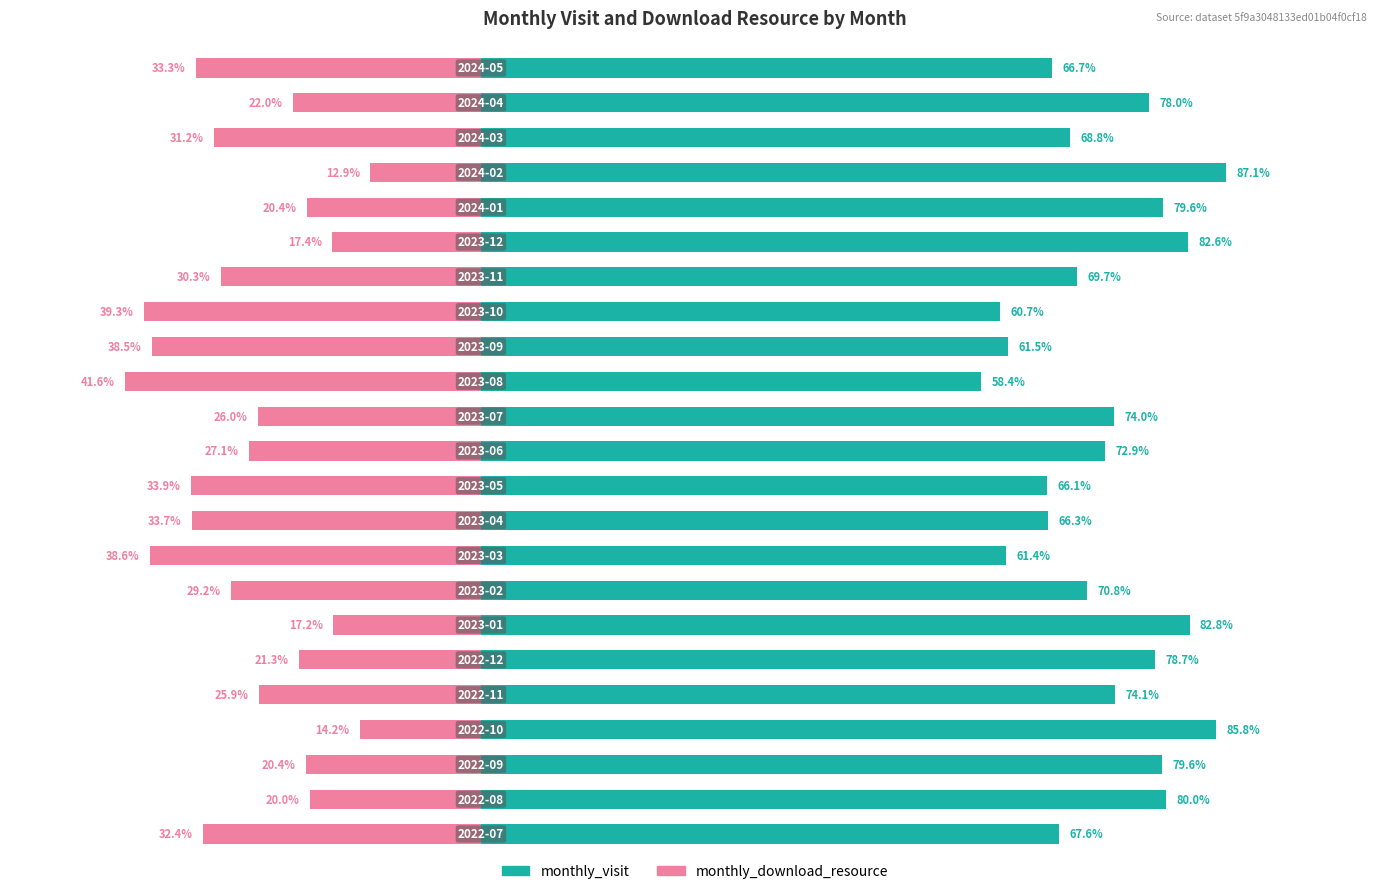

What is the sum of all monthly_visit values?

1673.1